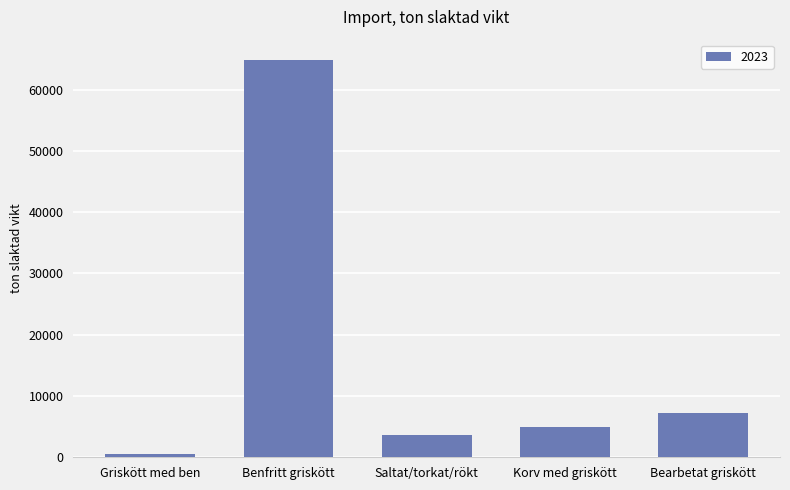

What is the value of the 2nd bar from the left?

64921.0